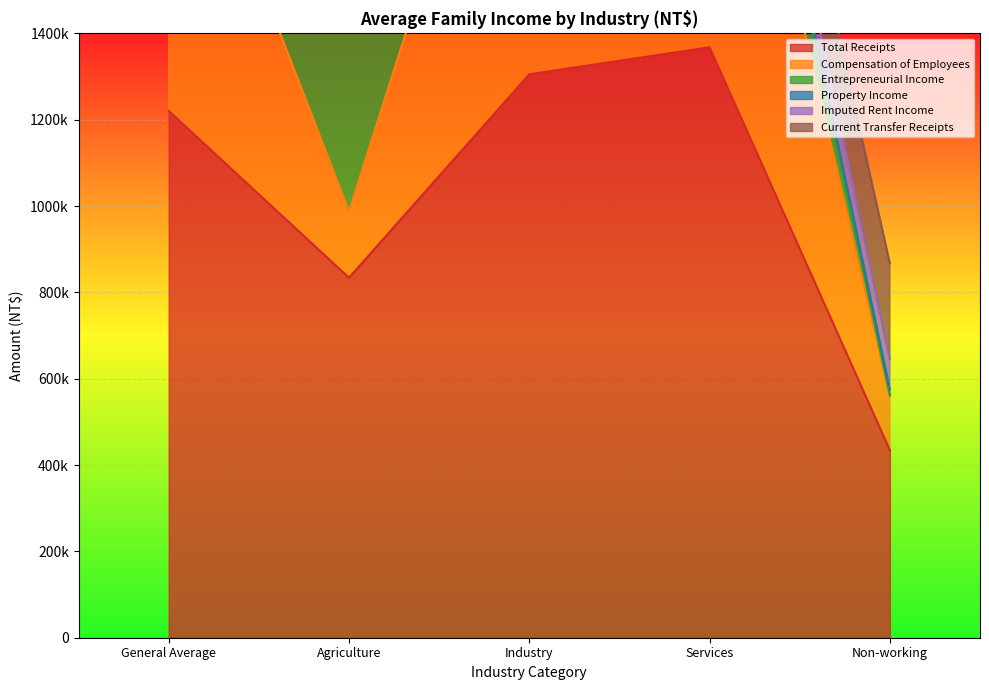

True or false: Total Receipts and Compensation of Employees cross at least once.

False